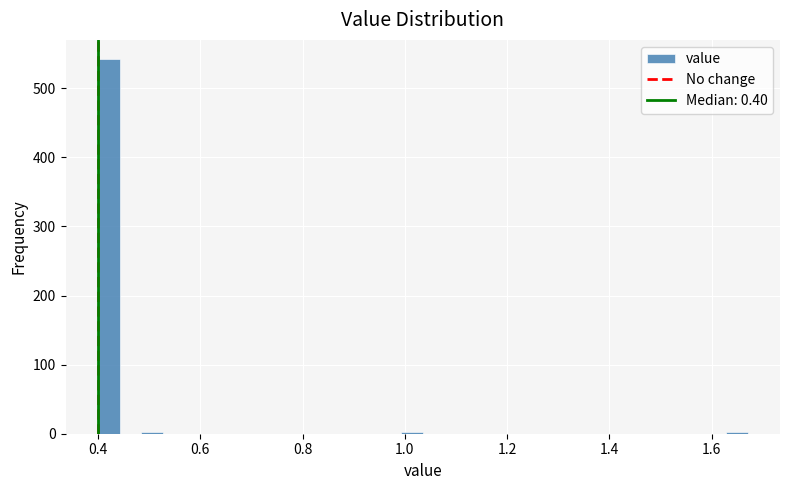

Around what value on the x-axis is the tallest bar? Give the approximate position of its centre, as read against the axis.

0.42